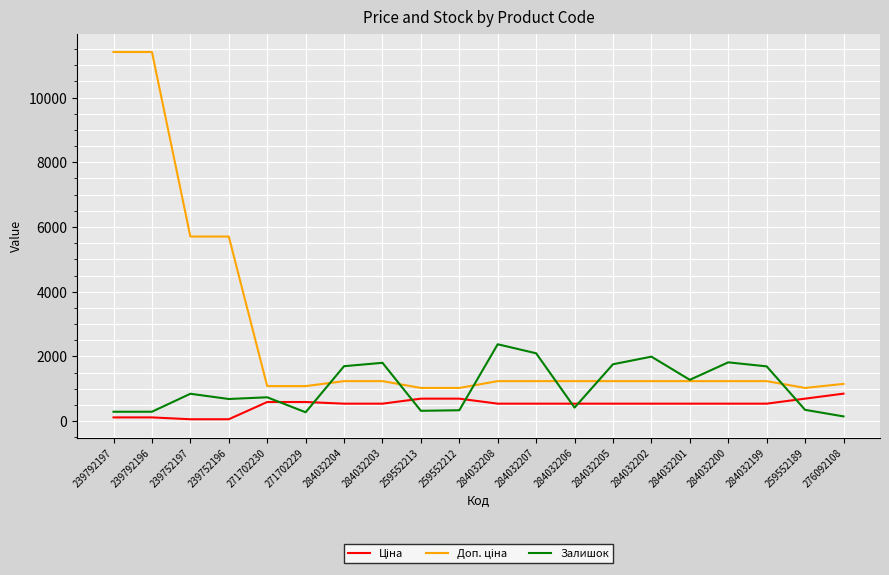

True or false: Залишок has a value of 2958.5 at 284032200.

False